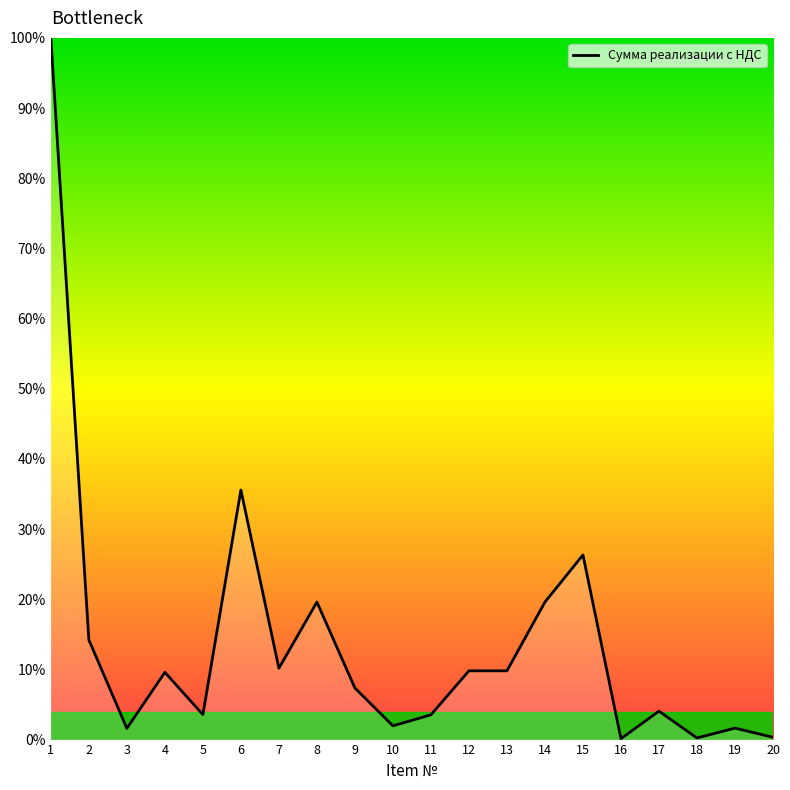

At which category does the data reach its first local valley?

3